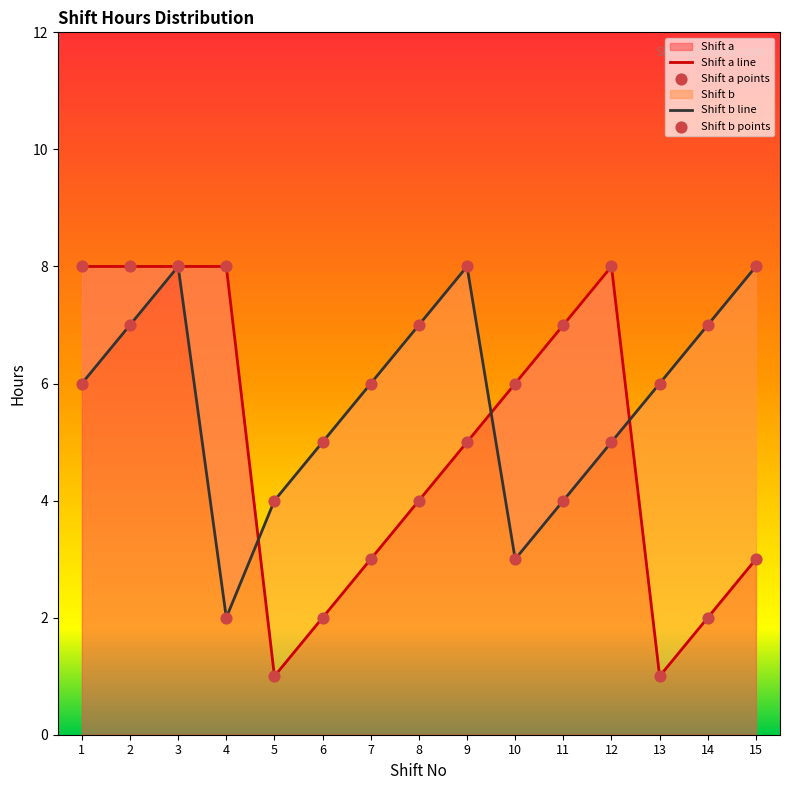

Which series has the largest total across all categories?

Shift b